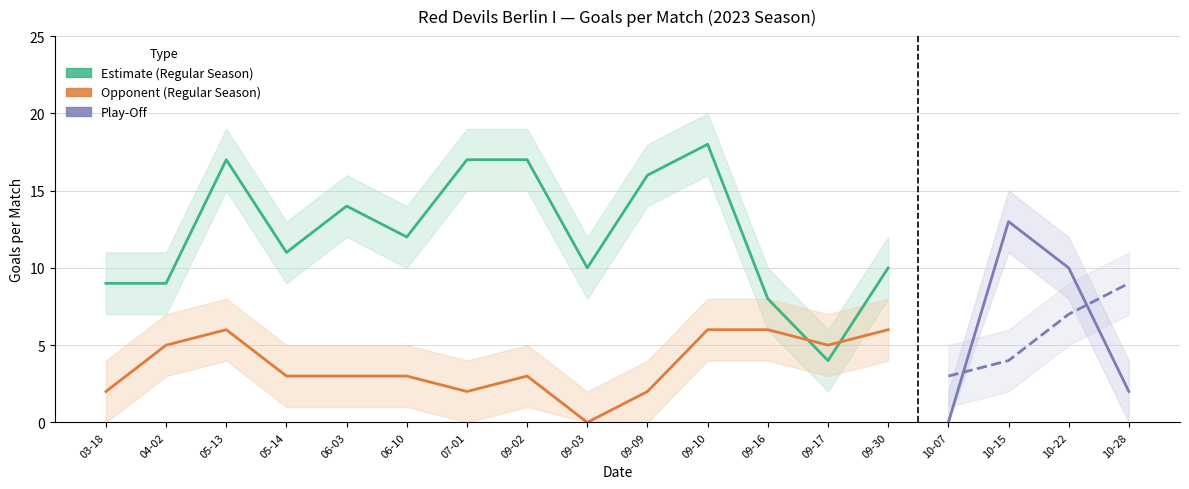

Reading right to left, transcribe all the data shown in this chart.

Red Devils Goals (TH/TG context): 2023-10-28=2	2023-10-22=10	2023-10-15=13	2023-10-07=0	2023-09-30=10	2023-09-17=4	2023-09-16=8	2023-09-10=18	2023-09-09=16	2023-09-03=10	2023-09-02=17	2023-07-01=17	2023-06-10=12	2023-06-03=14	2023-05-14=11	2023-05-13=17	2023-04-02=9	2023-03-18=9
Opponent Goals: 2023-10-28=9	2023-10-22=7	2023-10-15=4	2023-10-07=3	2023-09-30=6	2023-09-17=5	2023-09-16=6	2023-09-10=6	2023-09-09=2	2023-09-03=0	2023-09-02=3	2023-07-01=2	2023-06-10=3	2023-06-03=3	2023-05-14=3	2023-05-13=6	2023-04-02=5	2023-03-18=2